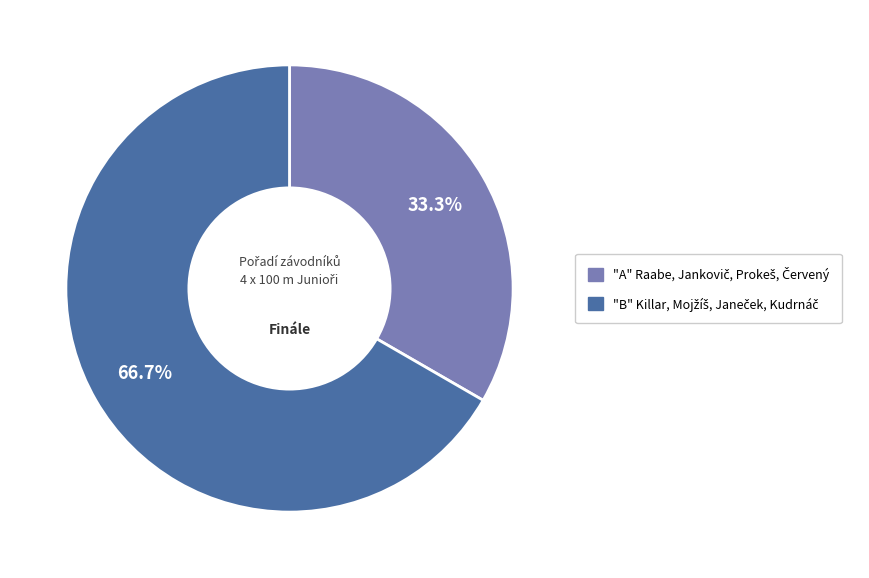

Does any single category account for the majority?

Yes